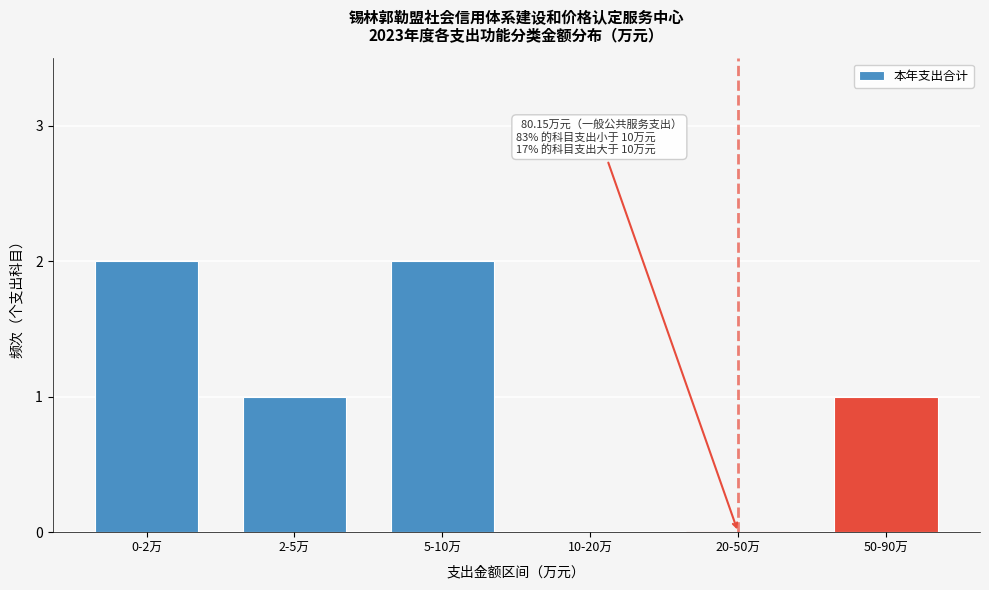

Reading left to right, transcribe all the data shown in this chart.

0-2万=2	2-5万=1	5-10万=2	10-20万=0	20-50万=0	50-90万=1